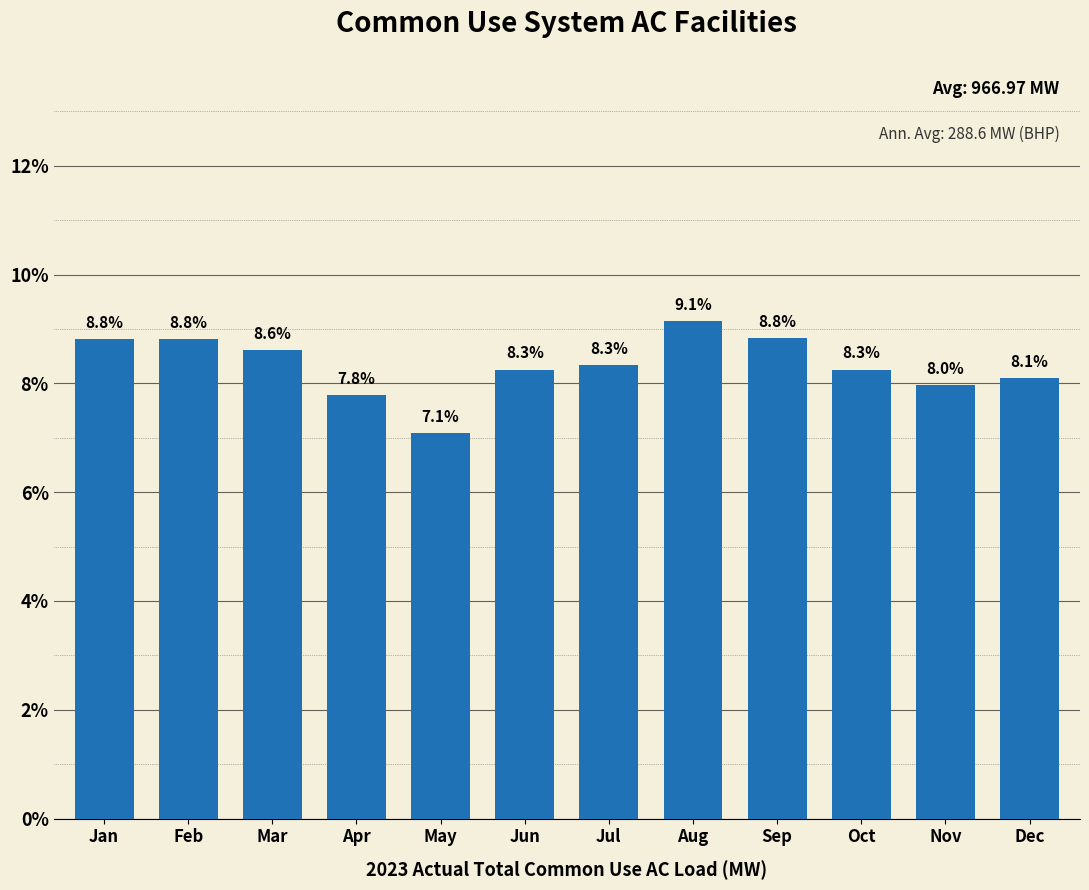

Reading right to left, transcribe all the data shown in this chart.

8.1	8.0	8.3	8.8	9.1	8.3	8.3	7.1	7.8	8.6	8.8	8.8